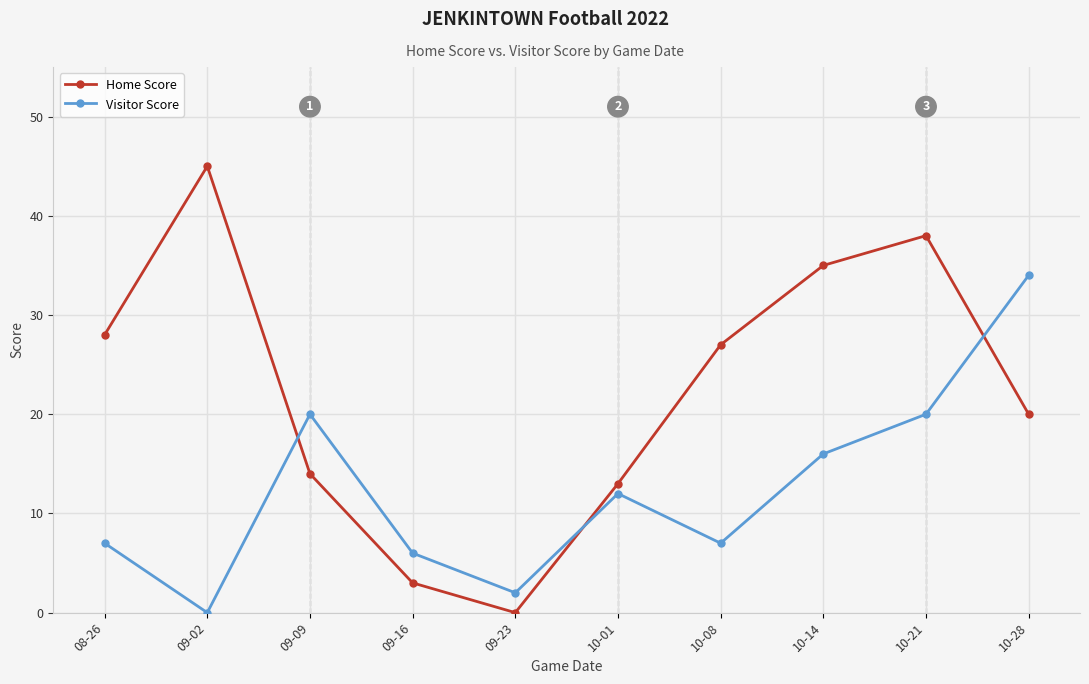

True or false: Home Score and Visitor Score cross at least once.

True